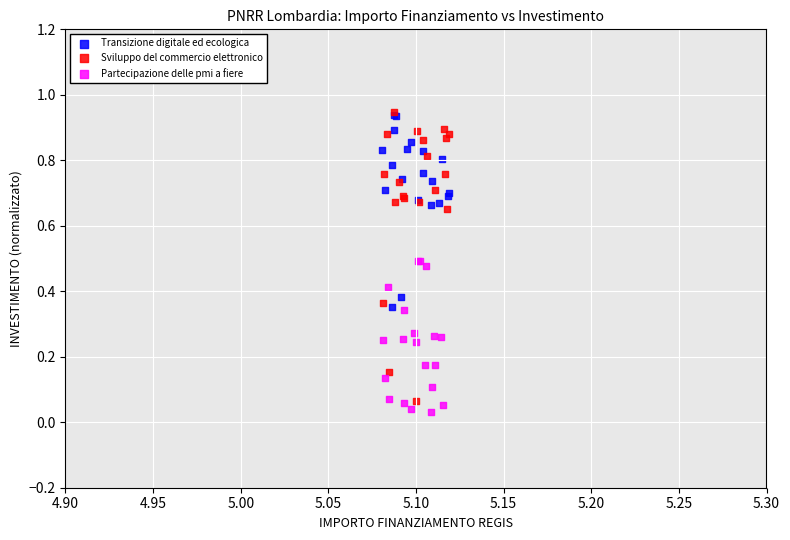

What are all the series names shown in the legend?

Transizione digitale ed ecologica, Sviluppo del commercio elettronico, Partecipazione delle pmi a fiere